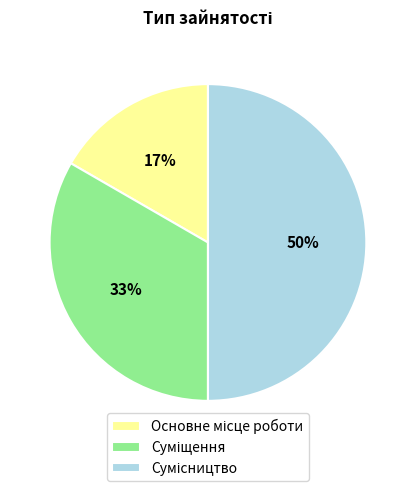

What percentage is the Суміщення slice, to the nearest percent?

33%